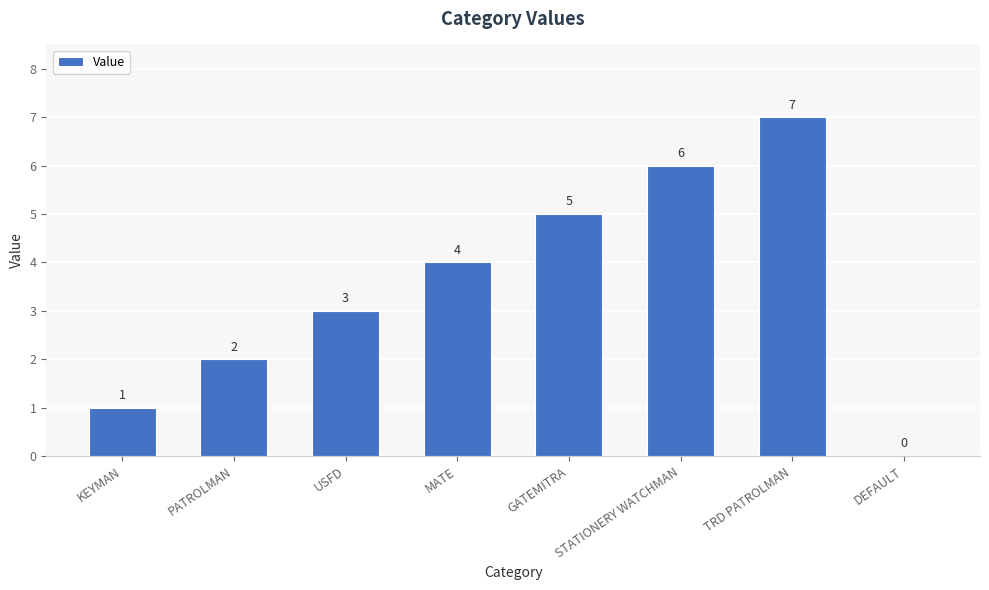

What is the change in value from GATEMITRA to STATIONERY WATCHMAN?

+1